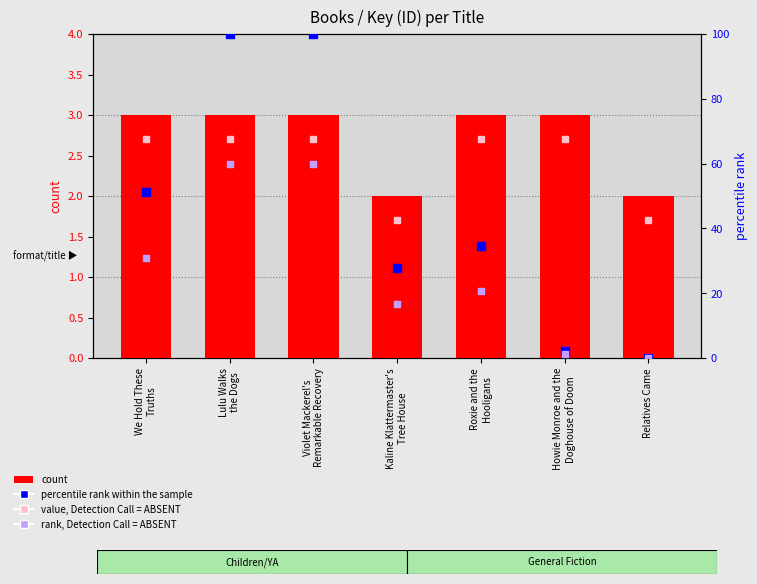

Which series reaches the maximum Y coordinate?

percentile rank within the sample